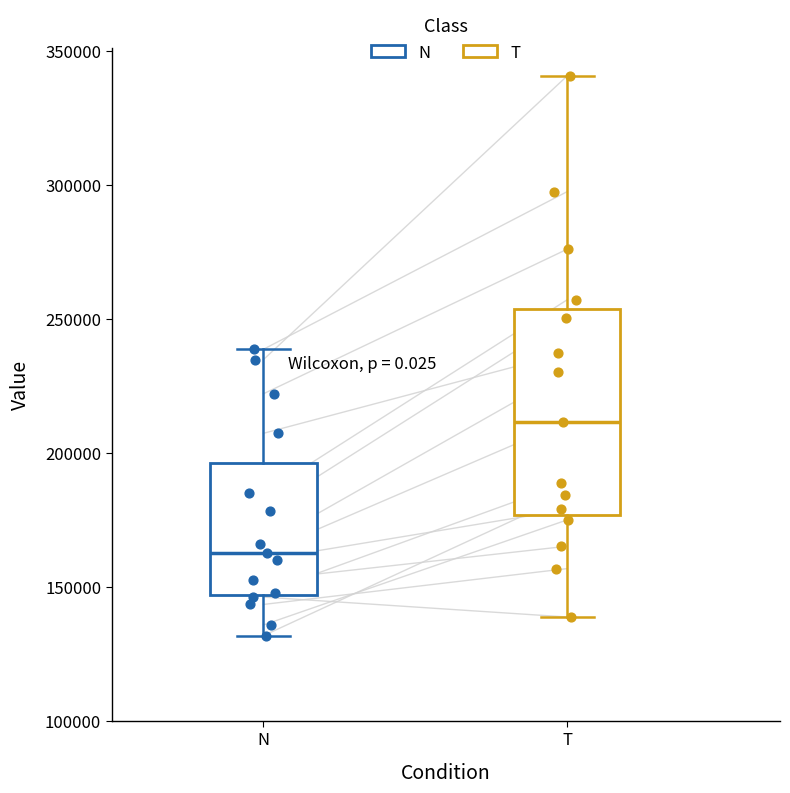

Which box has the highest median line?

T